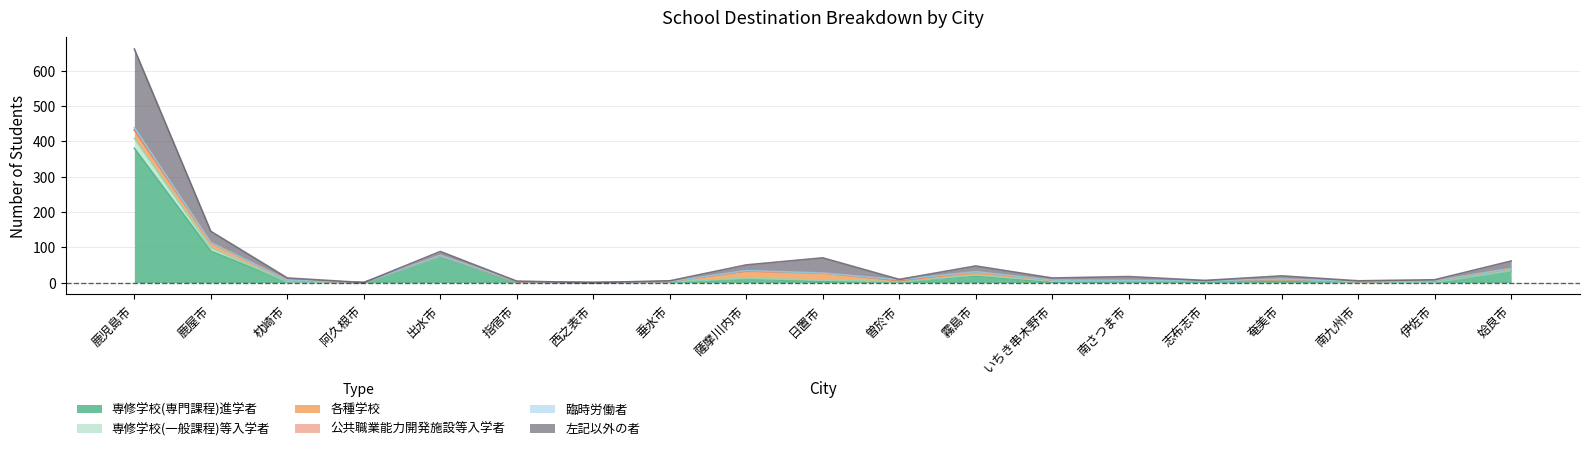

What is the approximate value of 左記以外の者 at 姶良市?

21